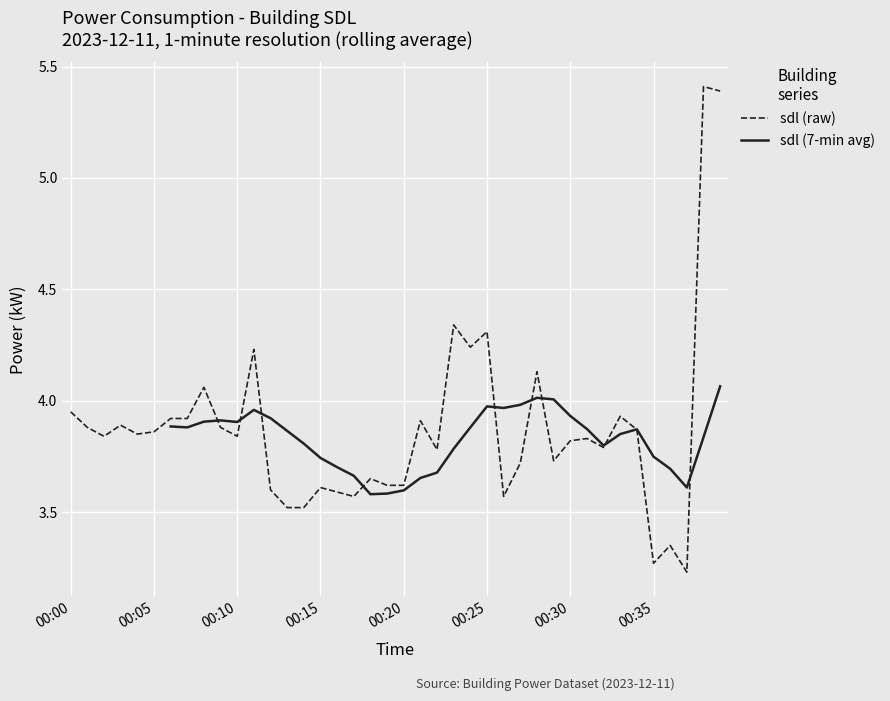

Is it true that sdl (raw) equals 5.9 at 00:15?

False